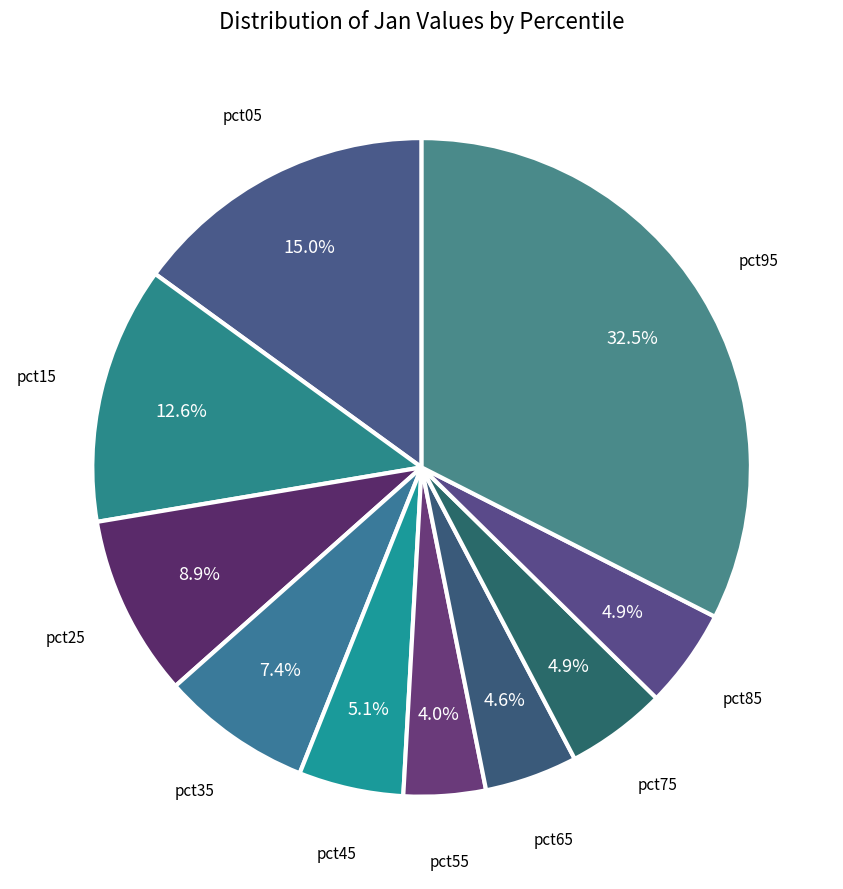

Is there any slice that represents more than half of the pie?

No